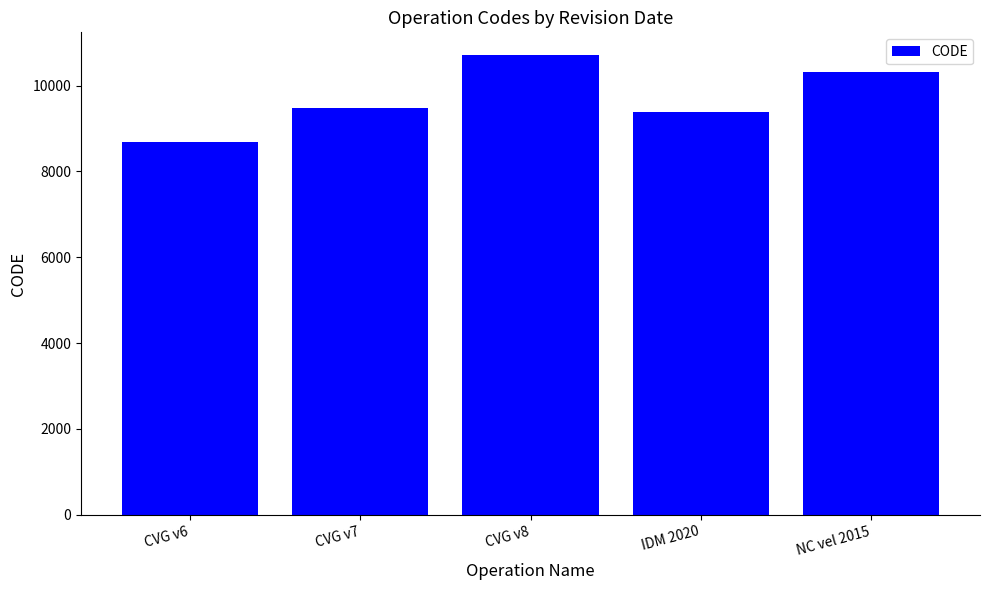

What is the value of the 1st bar from the left?

8676